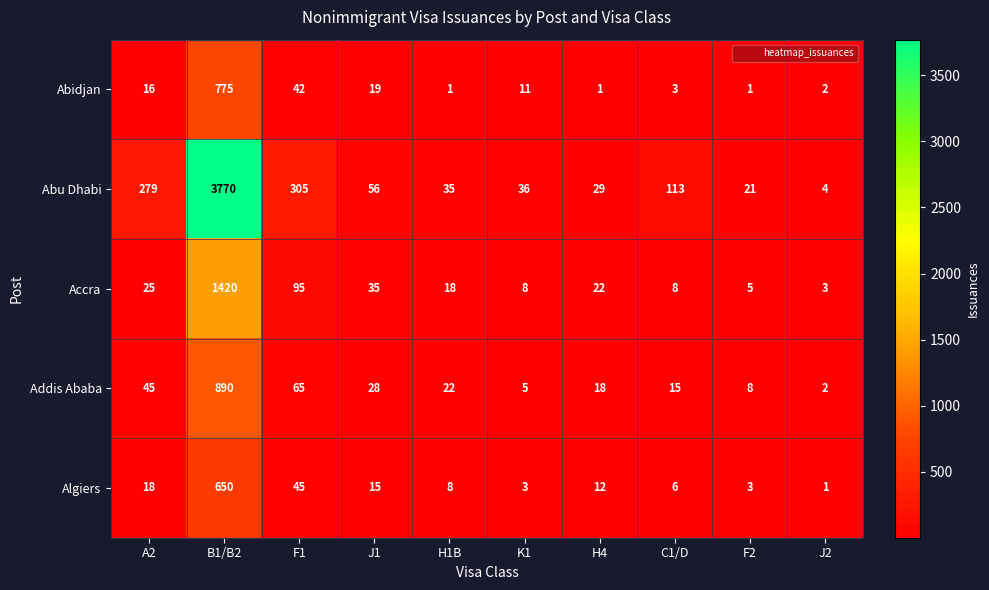

Is it true that Accra equals 3 at J2?

True